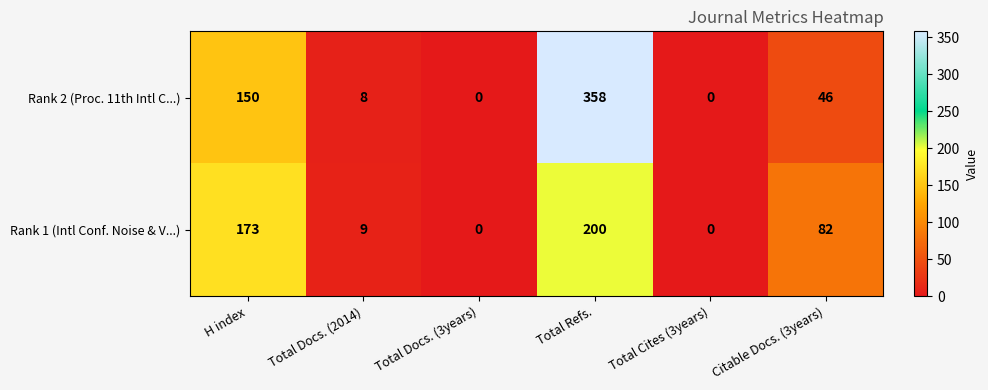

Reading right to left, what are all the values shown in this chart?

Rank 2 (Proc. 11th Intl C...): Citable Docs. (3years)=46	Total Cites (3years)=0	Total Refs.=358	Total Docs. (3years)=0	Total Docs. (2014)=8	H index=150
Rank 1 (Intl Conf. Noise & V...): Citable Docs. (3years)=82	Total Cites (3years)=0	Total Refs.=200	Total Docs. (3years)=0	Total Docs. (2014)=9	H index=173